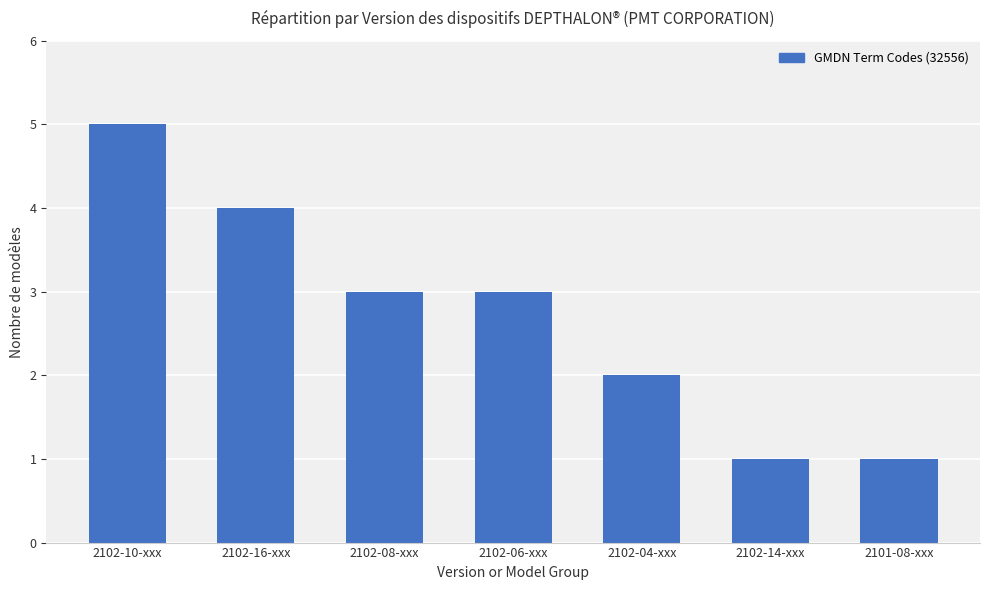

What is the average value?

3